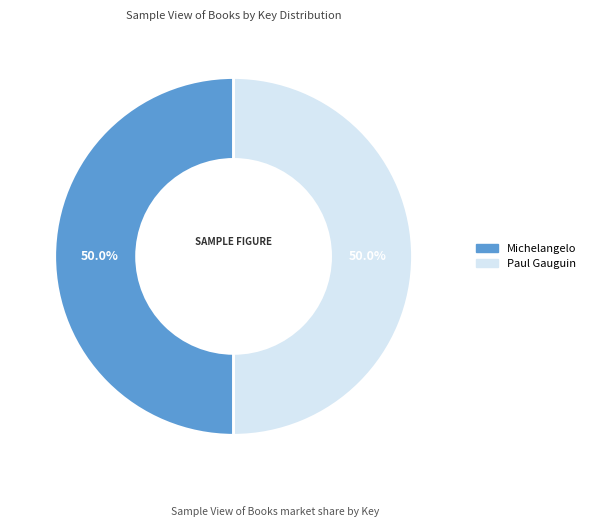

How much of the chart is everything except Paul Gauguin?

50.0%